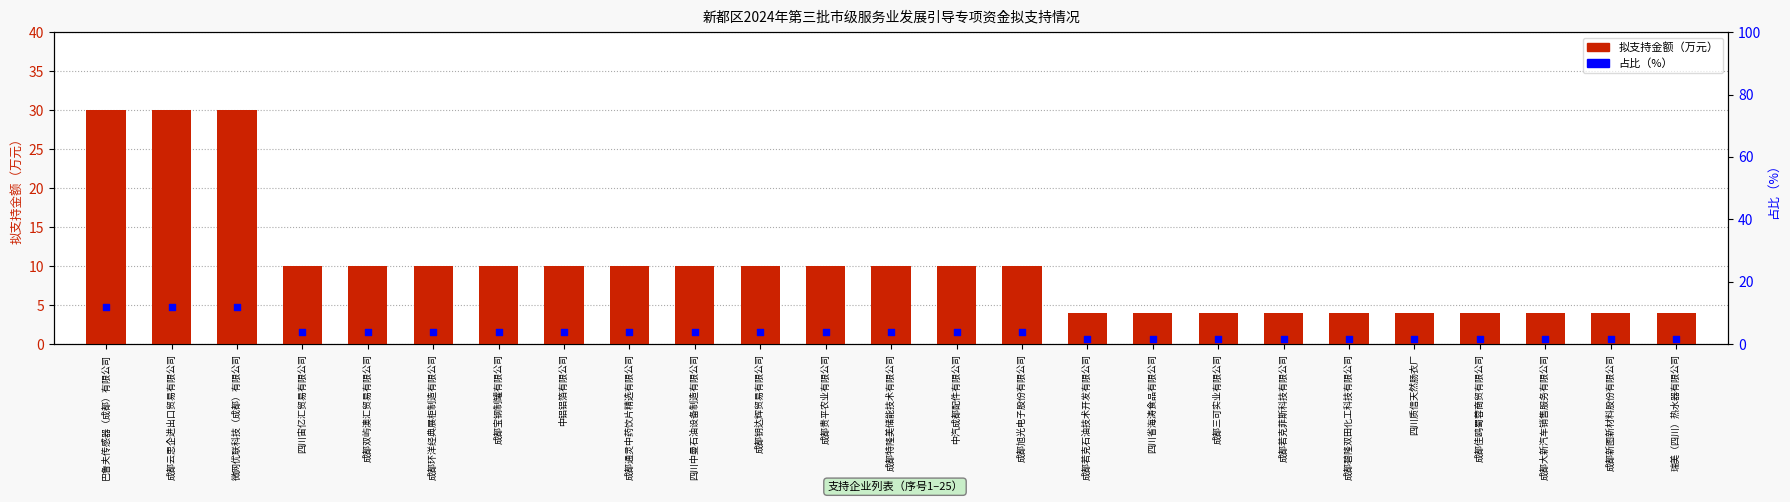

Which series has the largest total across all categories?

拟支持金额（万元）